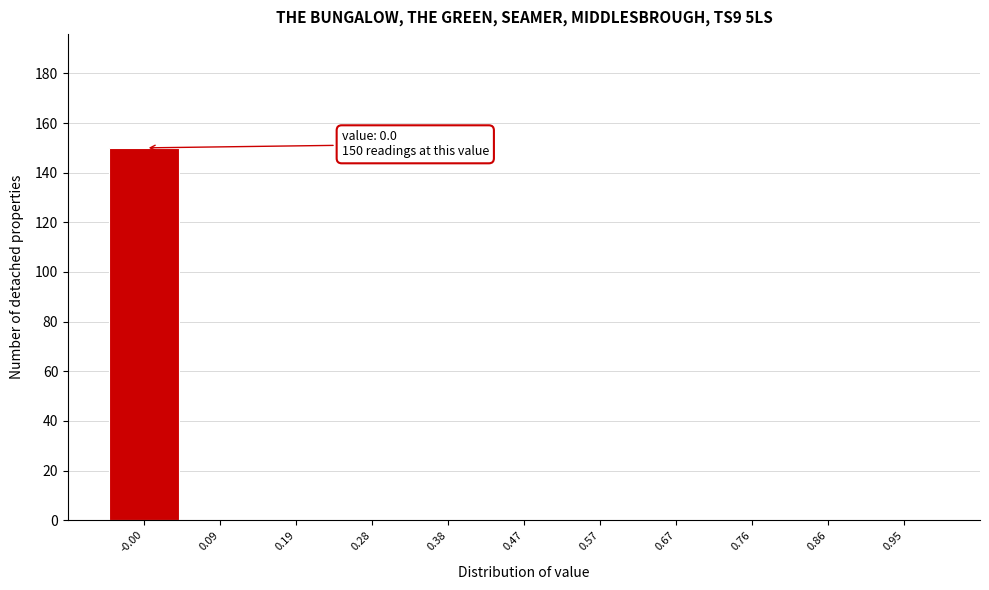

Which range on the x-axis has the tallest bar?

-0.05 to 0.05